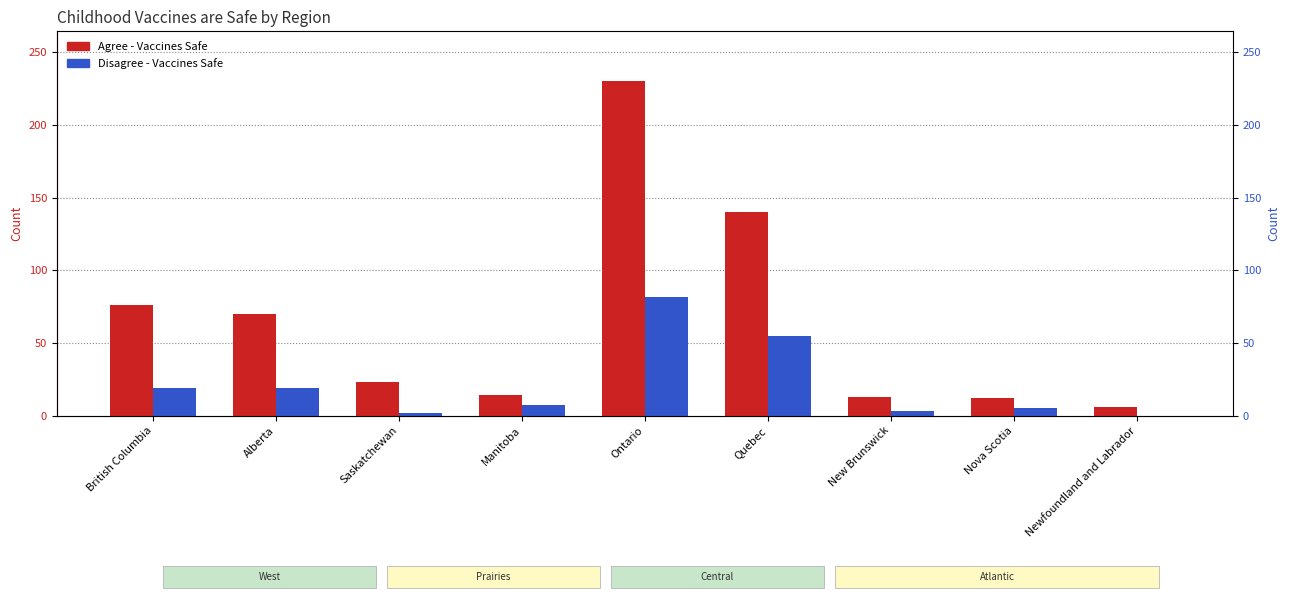

Reading left to right, extract all data points from this chart.

Agree - Vaccines Safe: British Columbia=76	Alberta=70	Saskatchewan=23	Manitoba=14	Ontario=230	Quebec=140	New Brunswick=13	Nova Scotia=12	Newfoundland and Labrador=6
Disagree - Vaccines Safe: British Columbia=19	Alberta=19	Saskatchewan=2	Manitoba=7	Ontario=82	Quebec=55	New Brunswick=3	Nova Scotia=5	Newfoundland and Labrador=0